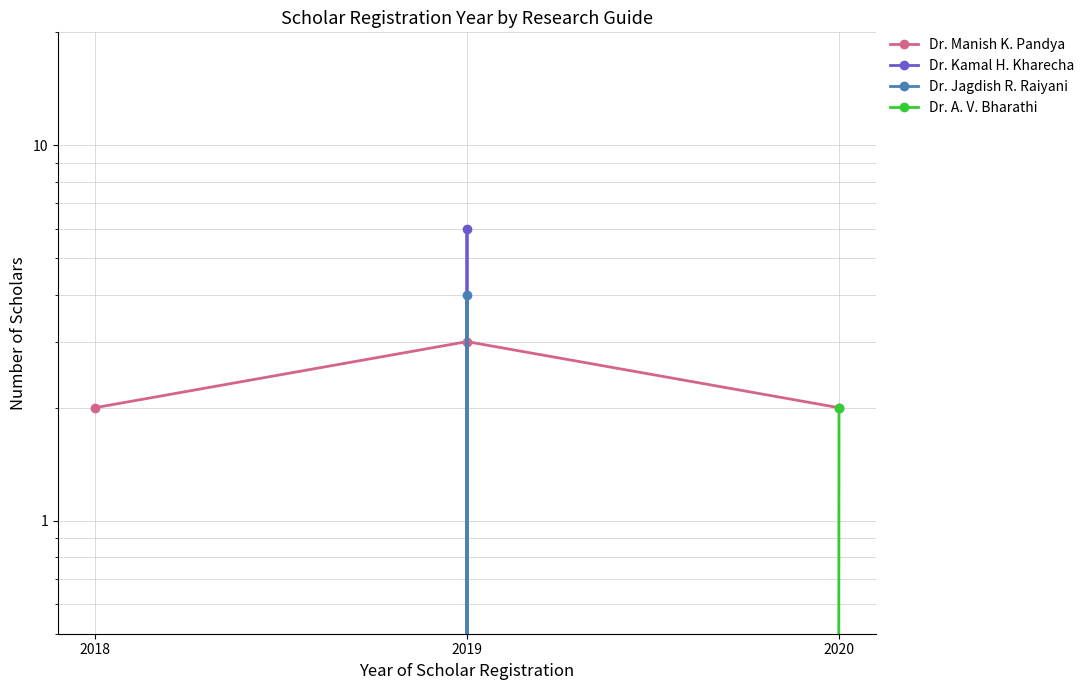

How many lines are shown in the chart?

4